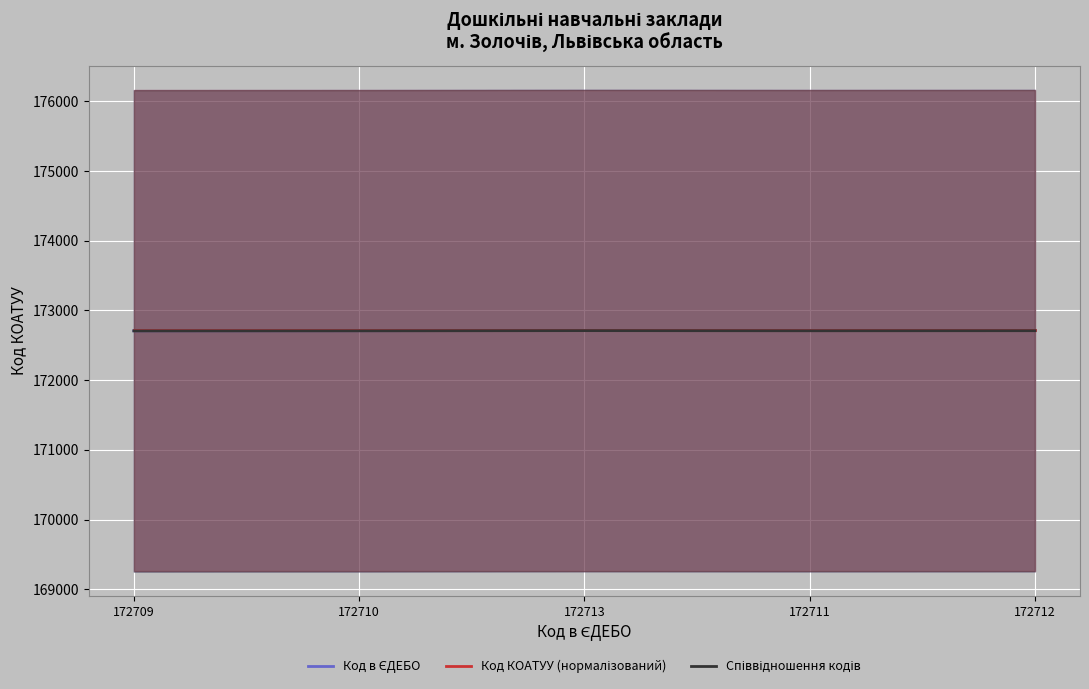

What is the total value across all series at 172709?

518129.0